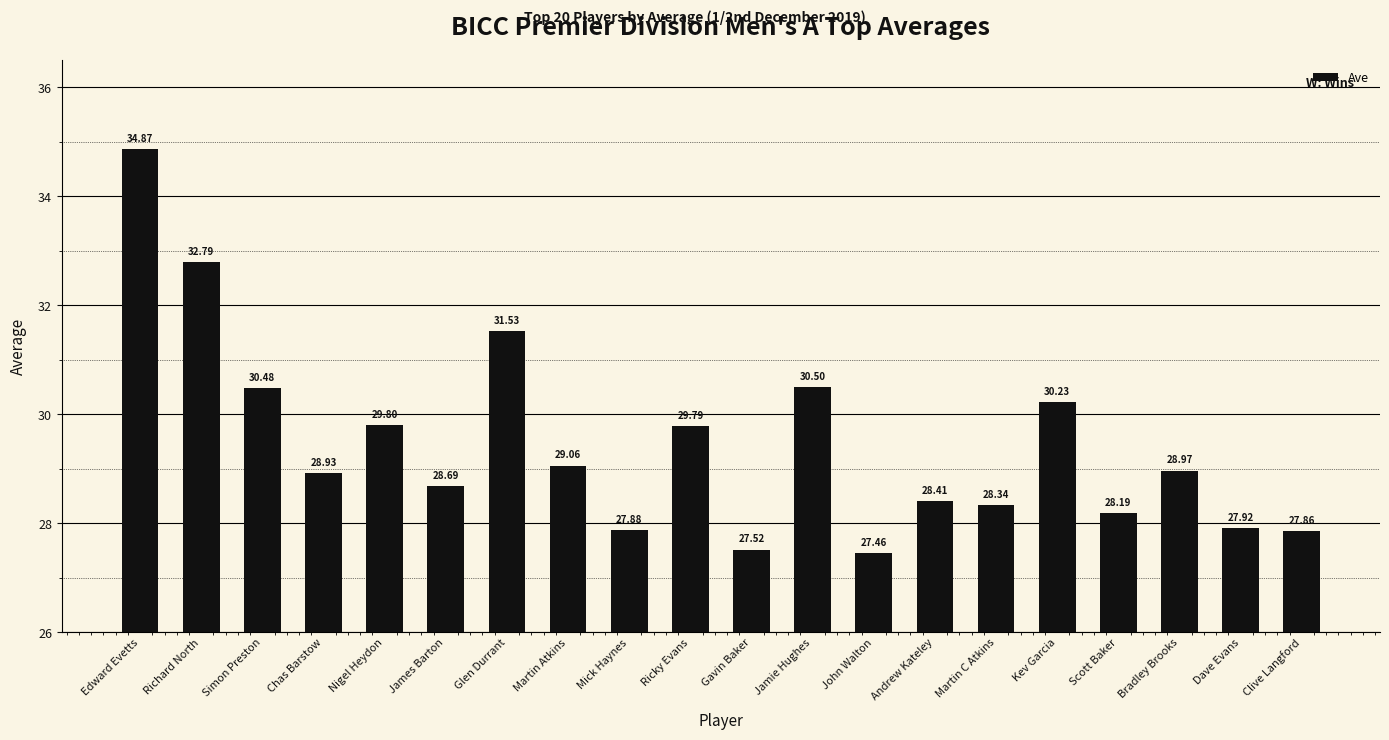

Where does the data first go above 28?

Edward Evetts